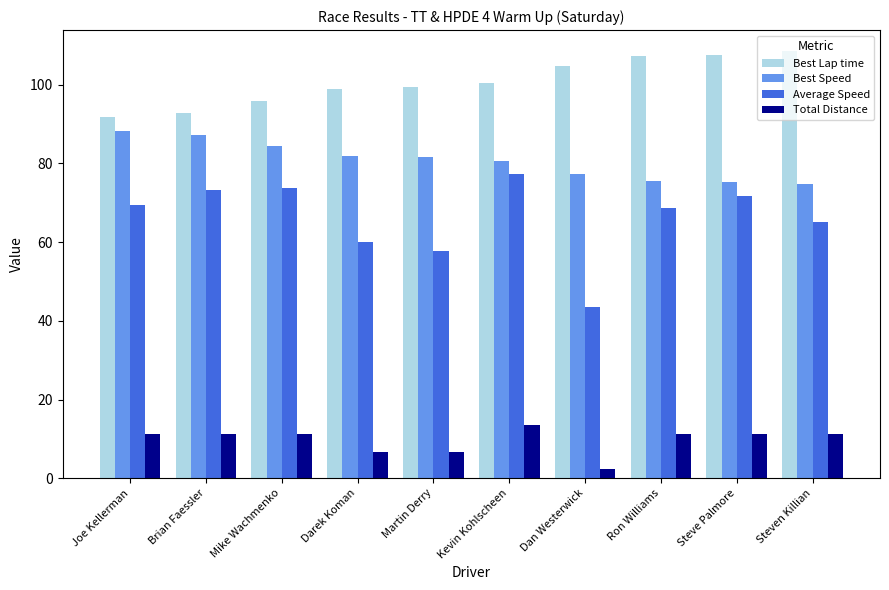

The value of Average Speed at Darek Koman is 78.9. True or false?

False